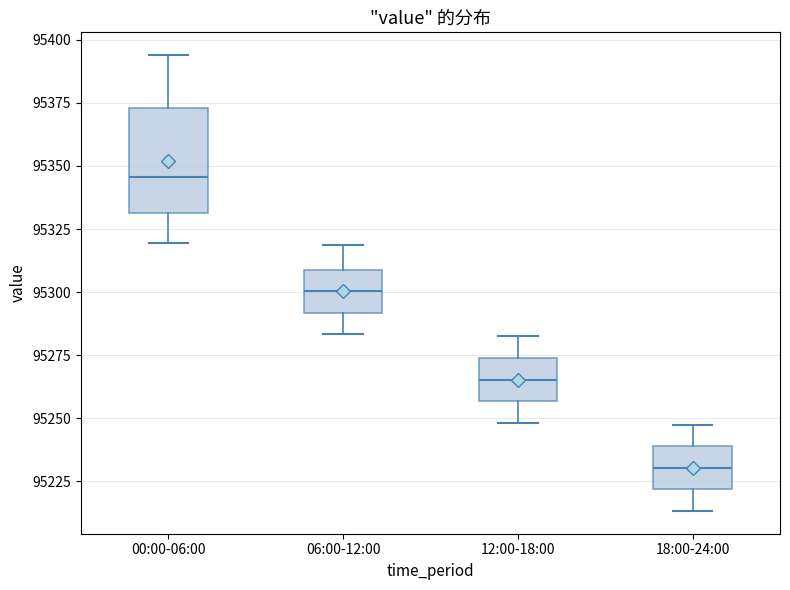

Where is the lower edge of the box for 06:00-12:00 on the y-axis? The values are not printed on the chart, so give them approximately, as read against the axis.

95290